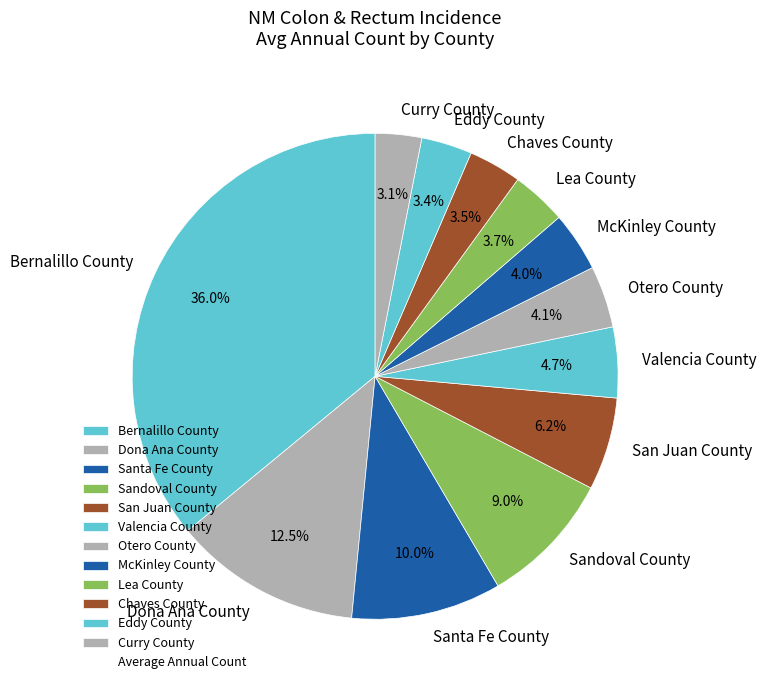

Is it true that Lea County is 4% of the pie?

True